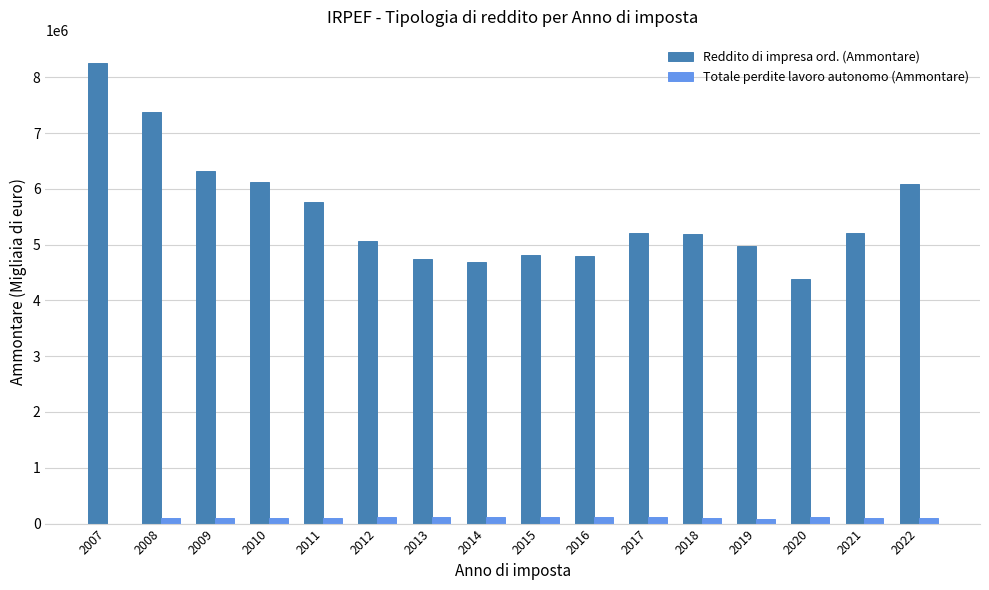

What is the maximum value shown in the chart?

8259787.1